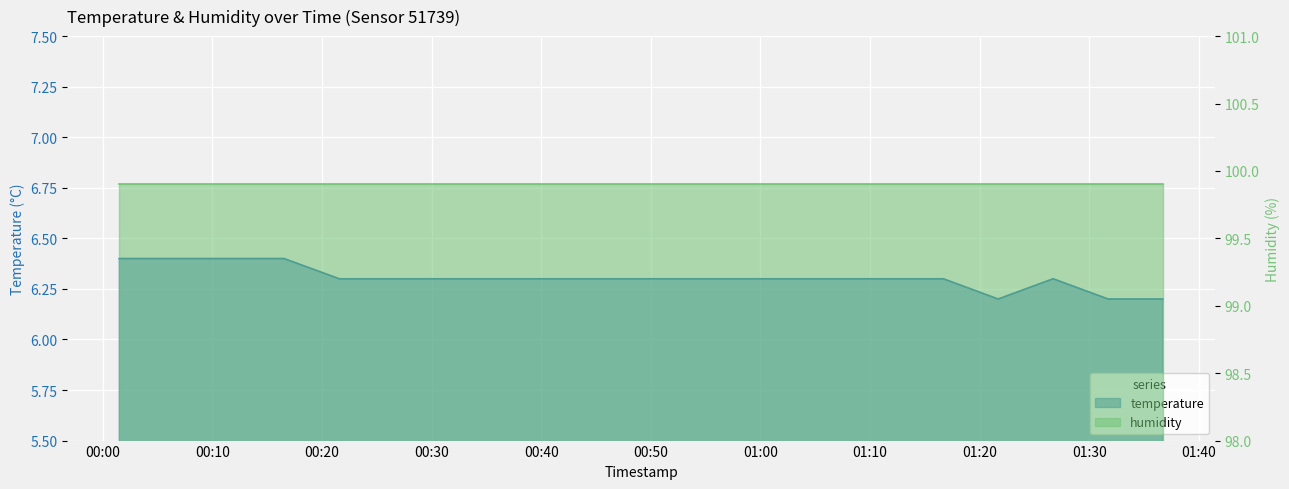

Reading left to right, extract all data points from this chart.

2024-01-07T00:01:30=6.4	2024-01-07T00:06:31=6.4	2024-01-07T00:11:31=6.4	2024-01-07T00:16:32=6.4	2024-01-07T00:21:34=6.3	2024-01-07T00:26:35=6.3	2024-01-07T00:31:35=6.3	2024-01-07T00:36:36=6.3	2024-01-07T00:41:36=6.3	2024-01-07T00:46:37=6.3	2024-01-07T00:51:38=6.3	2024-01-07T00:56:39=6.3	2024-01-07T01:01:39=6.3	2024-01-07T01:06:40=6.3	2024-01-07T01:11:40=6.3	2024-01-07T01:16:41=6.3	2024-01-07T01:21:41=6.2	2024-01-07T01:26:42=6.3	2024-01-07T01:31:43=6.2	2024-01-07T01:36:43=6.2